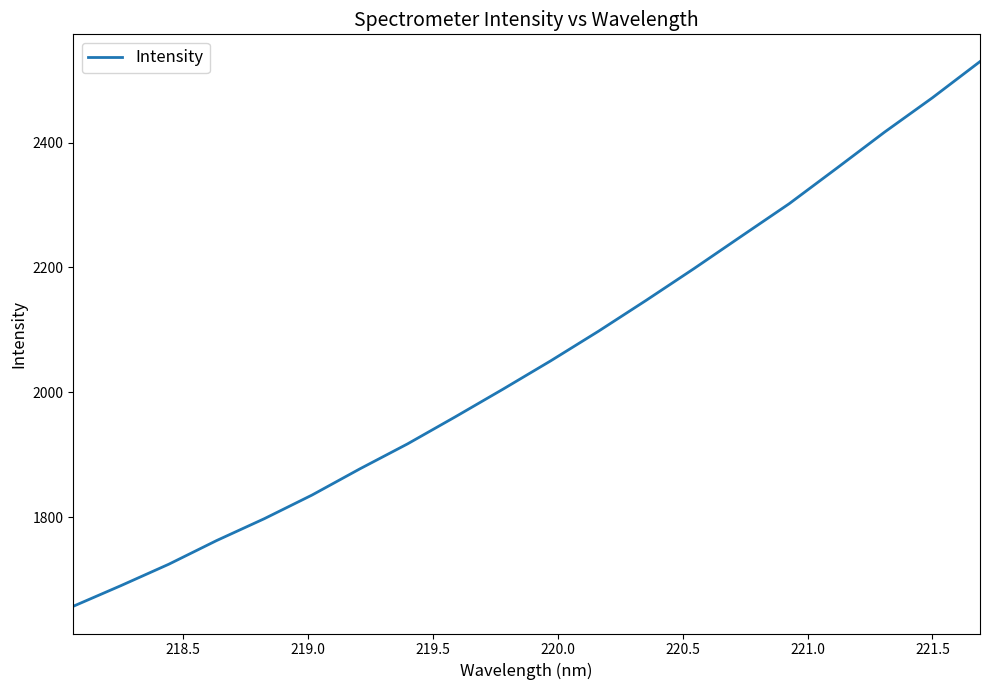

What is the maximum value shown in the chart?

2529.7